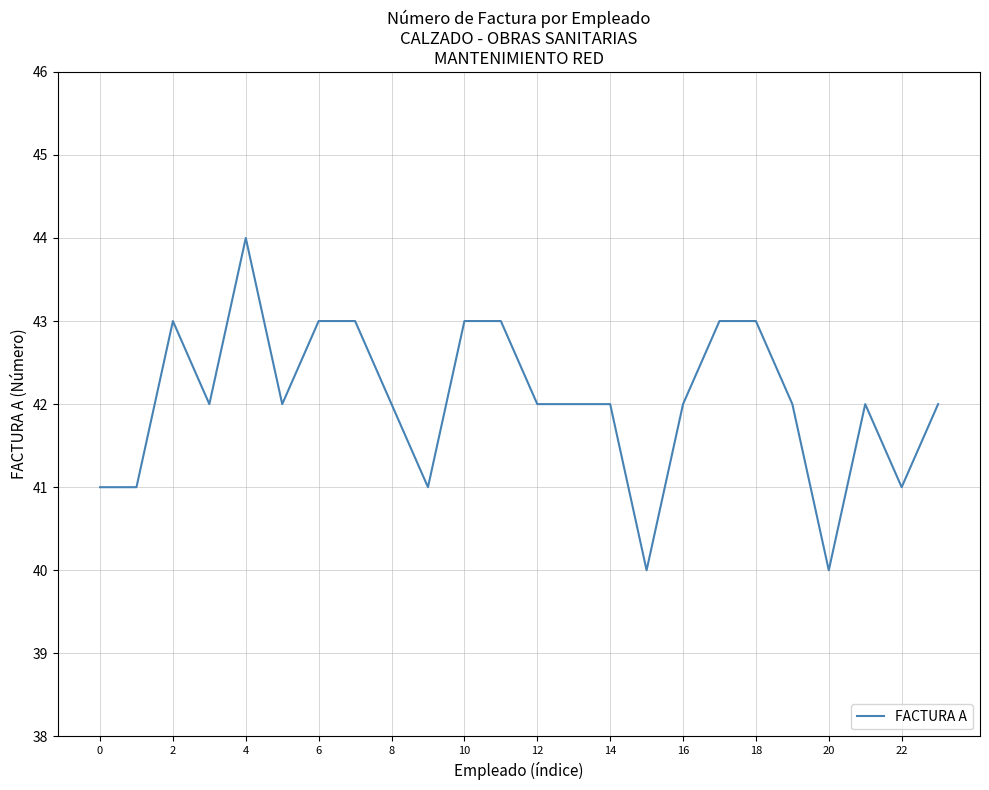

How many values are between 42 and 43?

17